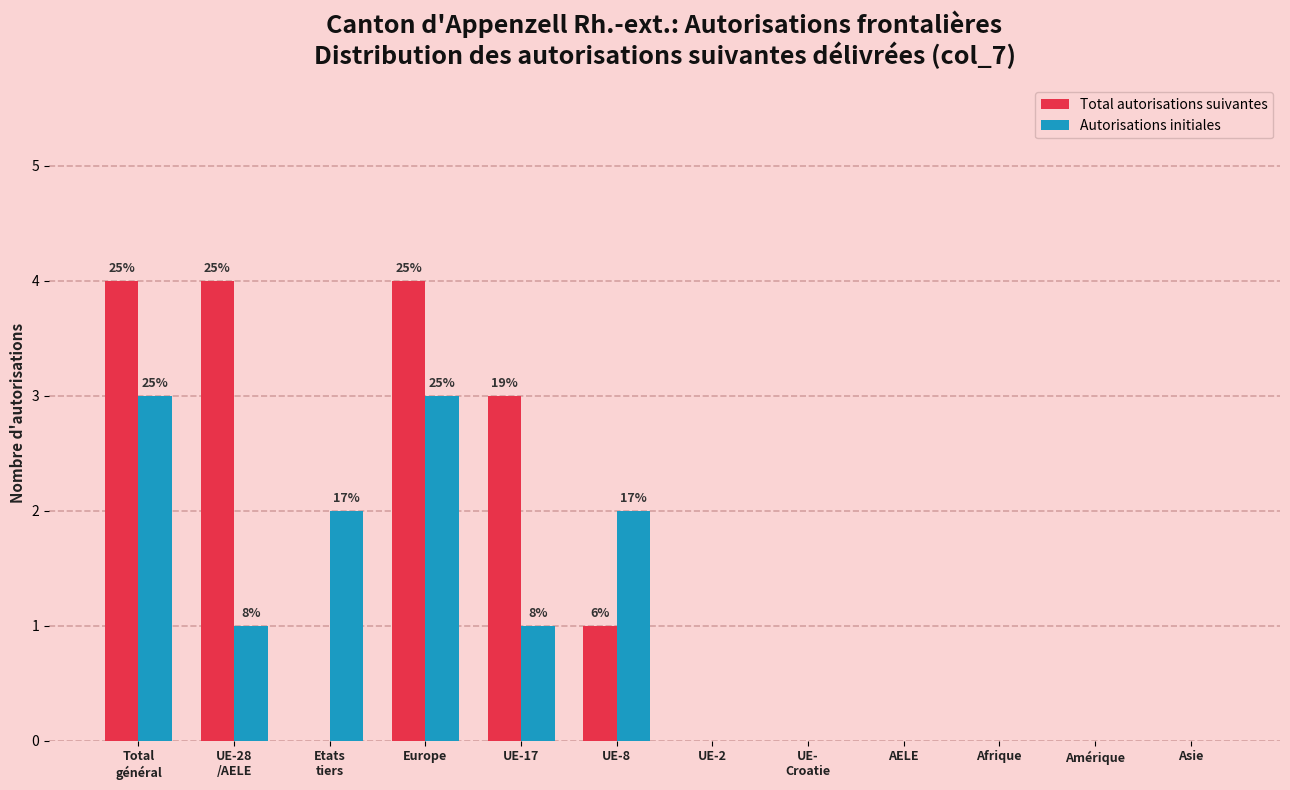

What is the sum of all Total autorisations suivantes values?

16